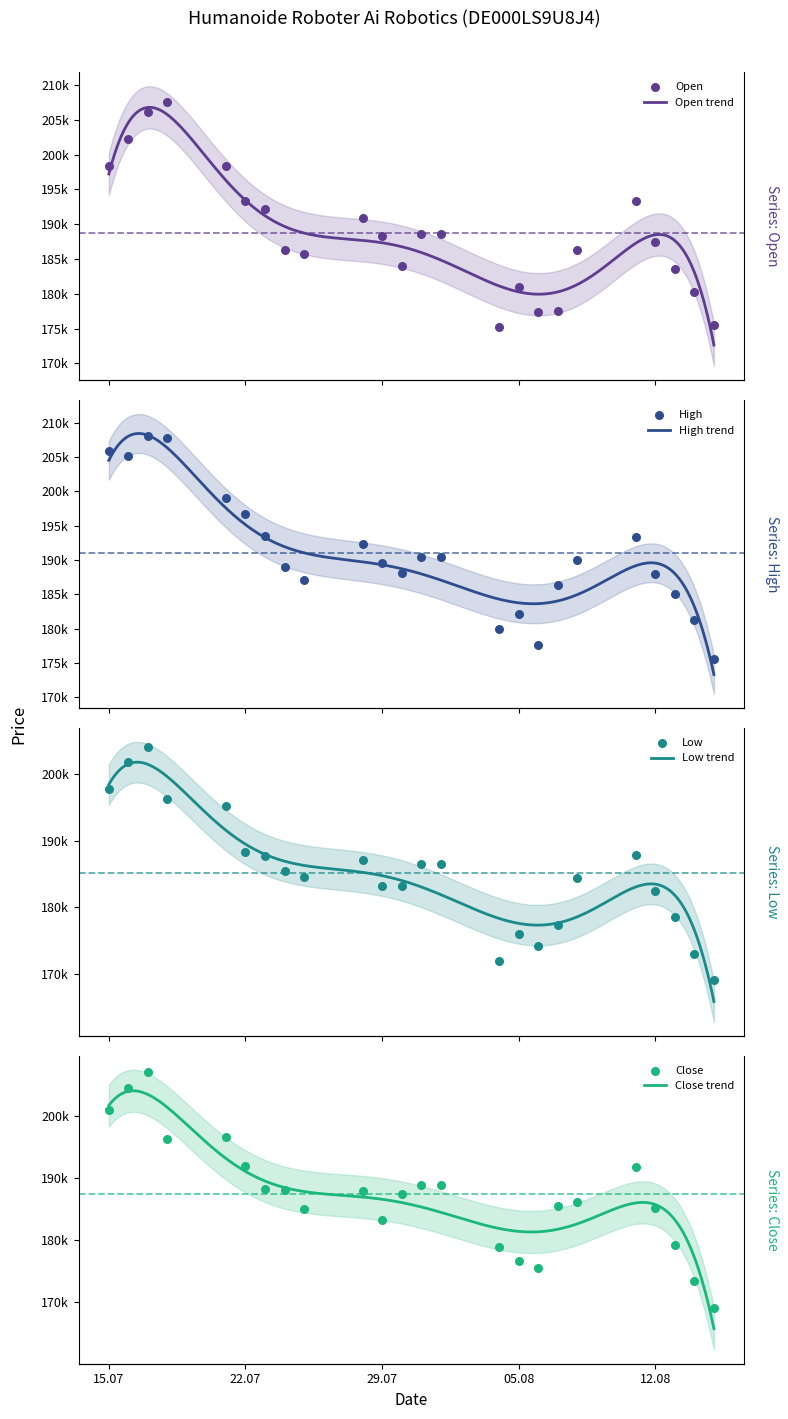

At which category is the sum across all series the highest?

17.07.2025